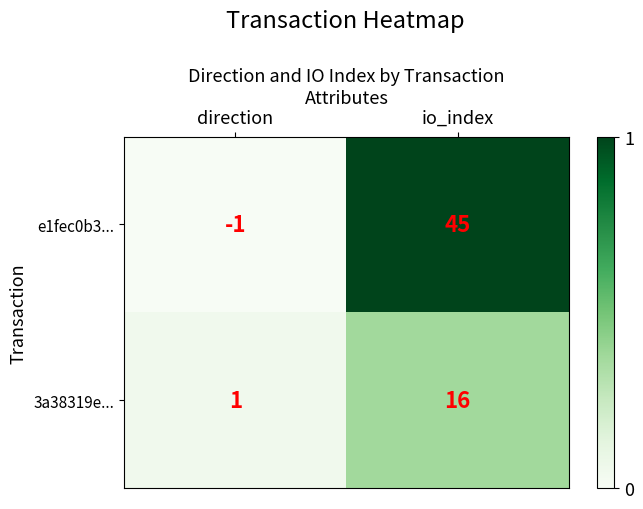

Rank the series by their average value, from lowest to highest.

3a38319e..., e1fec0b3...